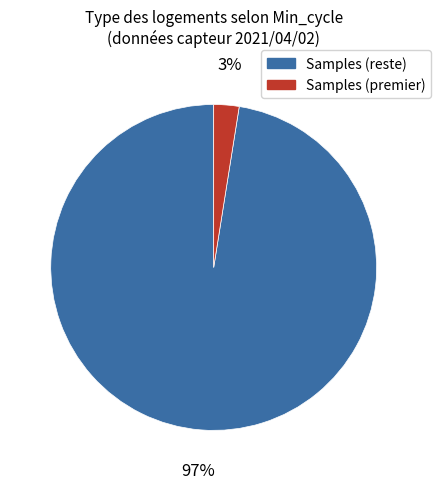

Does any single category account for the majority?

Yes